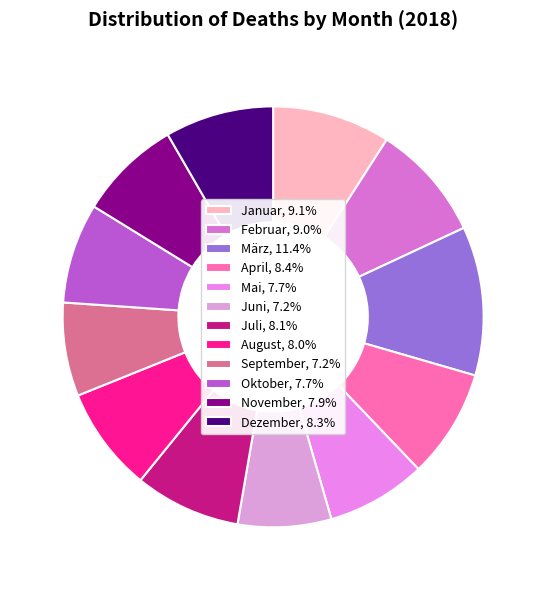

Is it true that Januar is 9% of the pie?

True